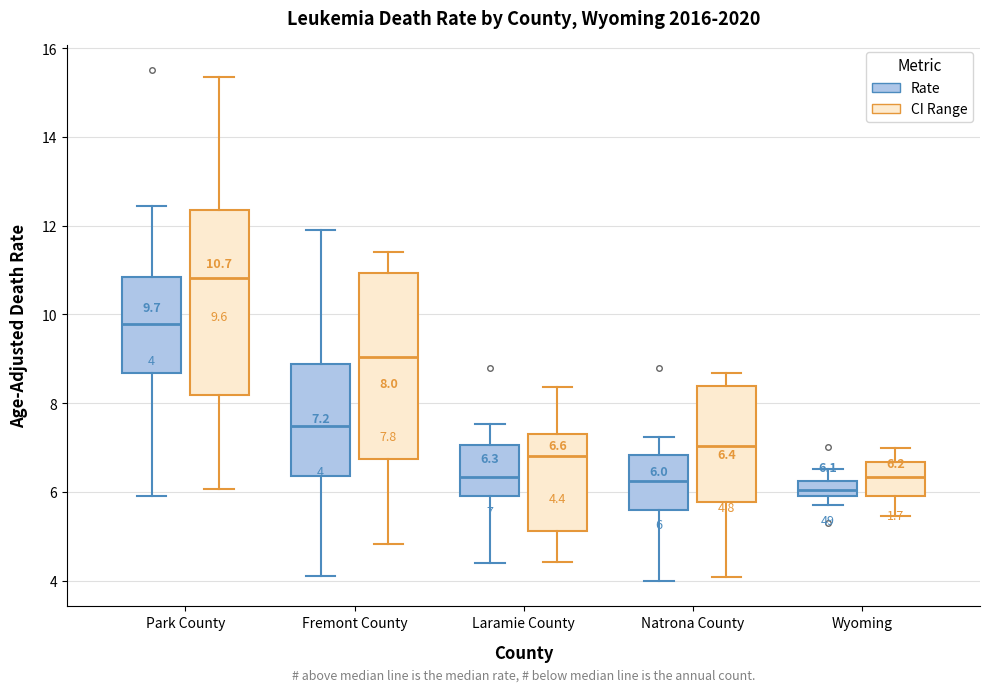

Which box's median line is the highest?

Park County (CI Range)